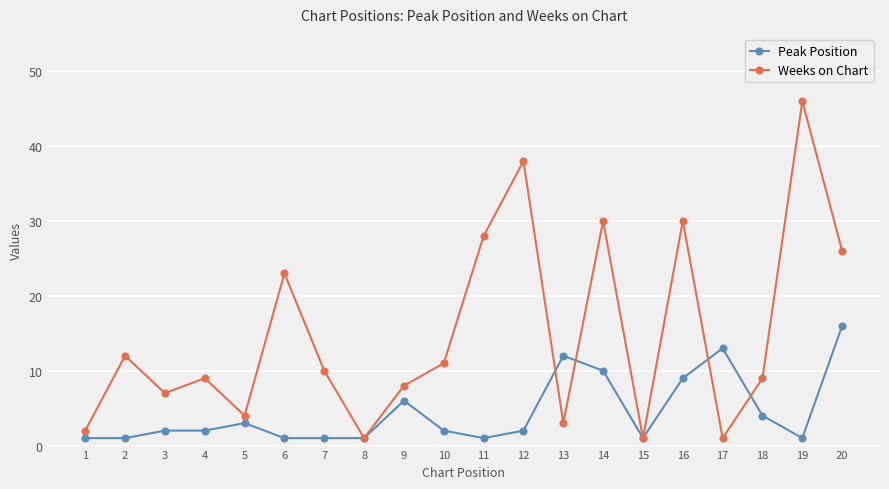

What is the sum of the Weeks on Chart values at 15 and 11?

29